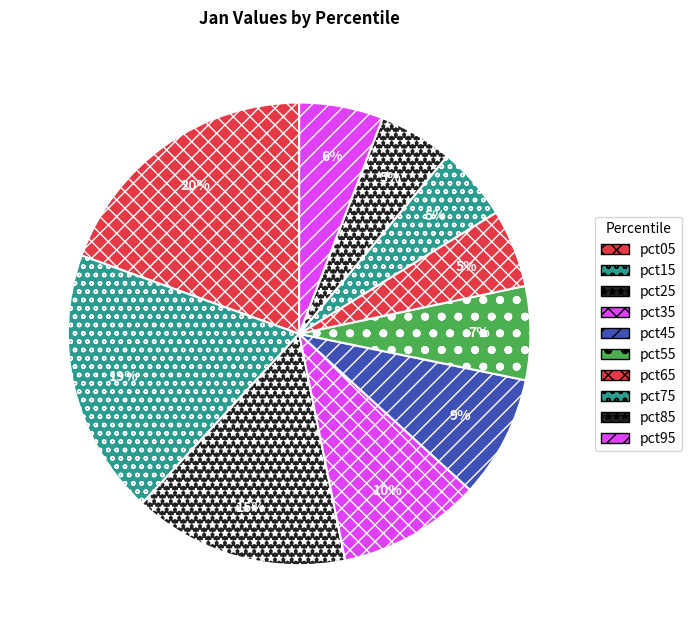

Do pct65 and pct25 together represent more than half of the pie?

No